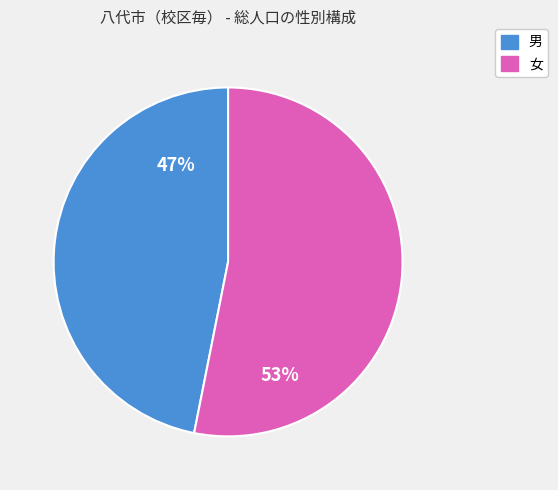

To the nearest percent, what is the difference between the 男 and 女 slice percentages?

6%